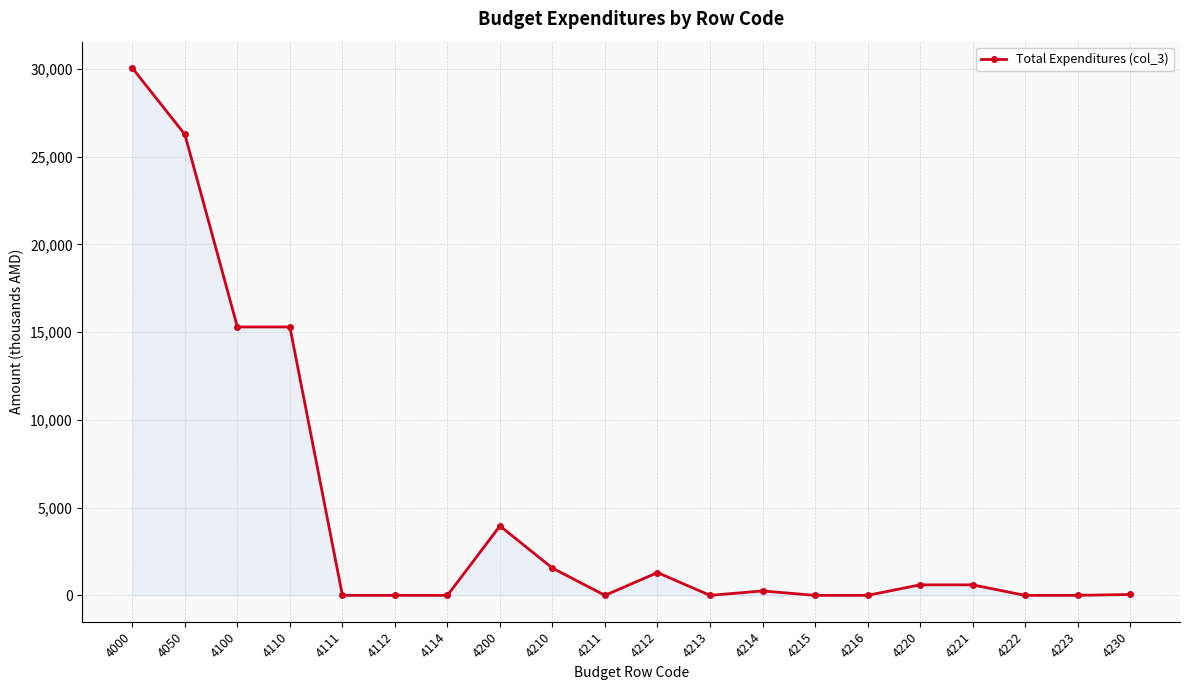

What is the value of the 13th point from the left?

252.0